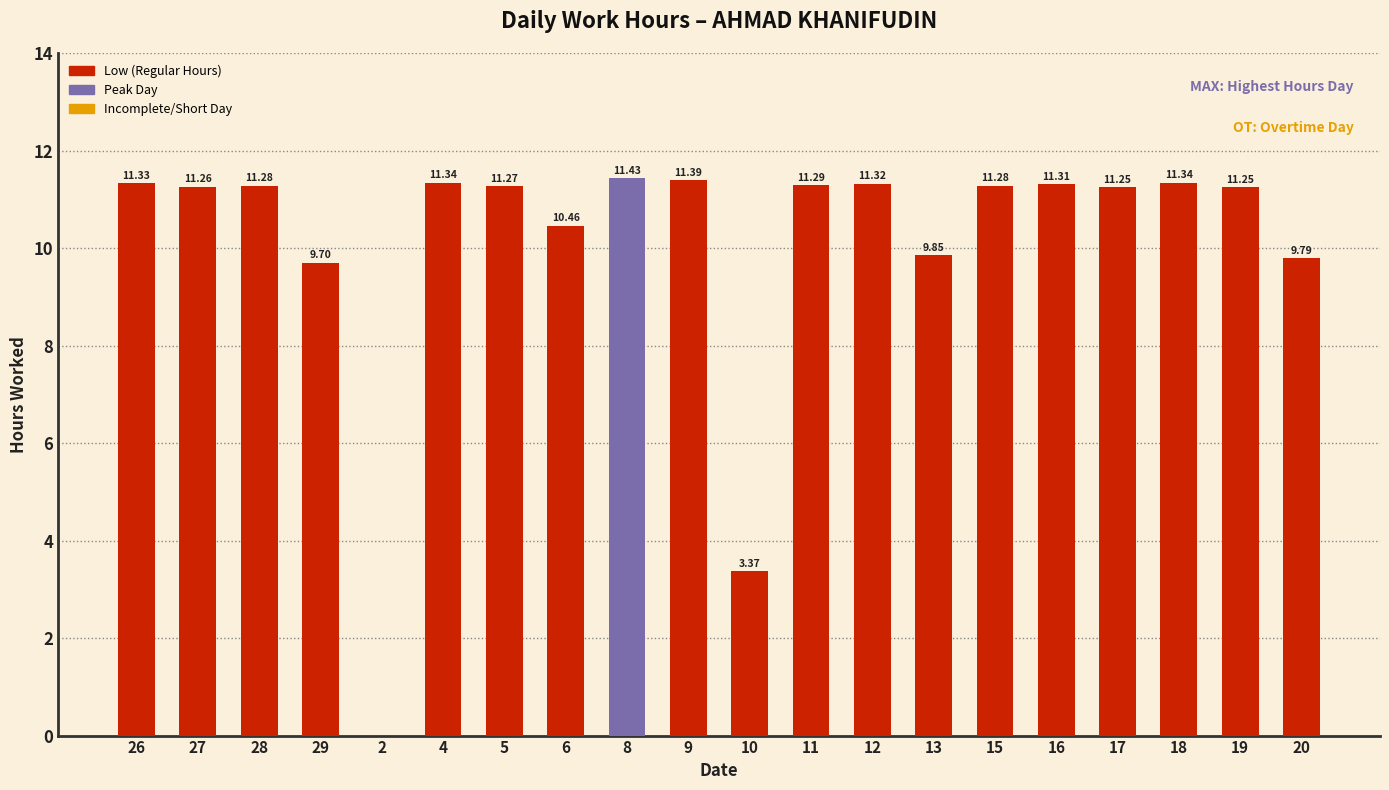

True or false: the data shows 2.3 at 8.

False